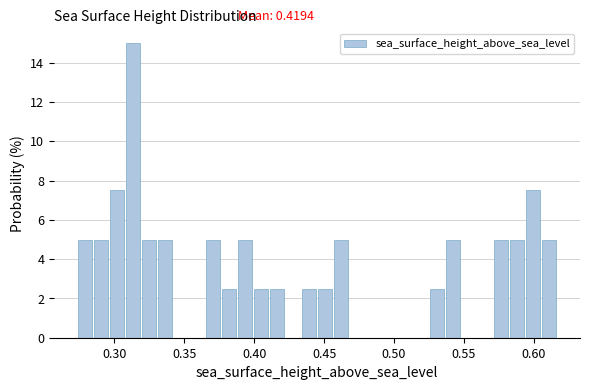

Read against the x-axis, roughly where is the centre of the tallest bar?

0.315